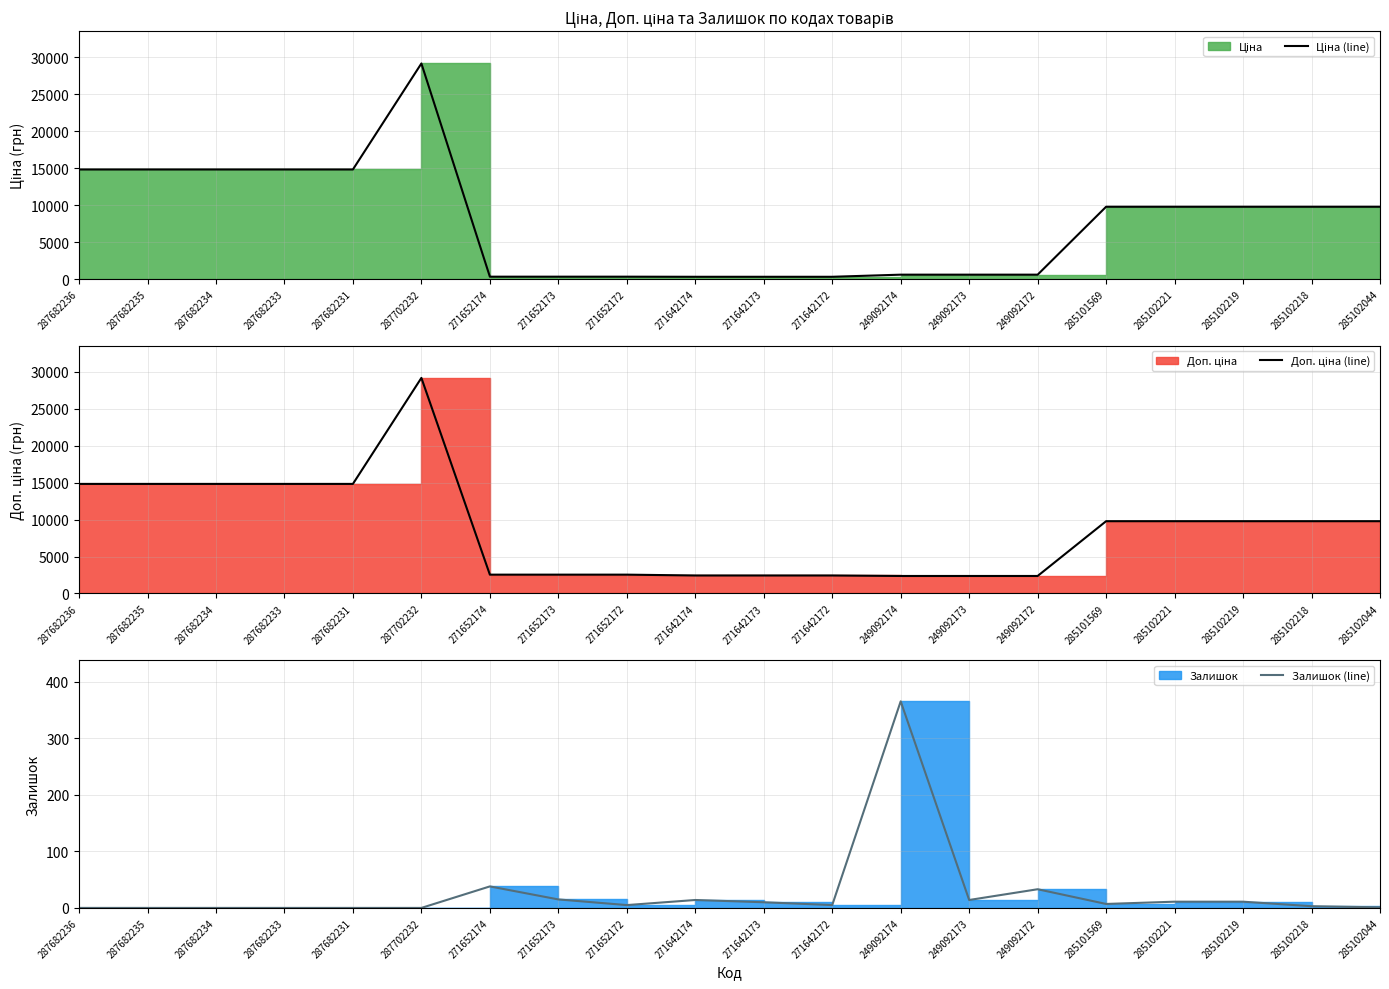

Reading left to right, extract all data points from this chart.

Ціна (line): 287682236=14817.6	287682235=14817.6	287682234=14817.6	287682233=14817.6	287682231=14817.6	287702232=29152.3	271652174=318.3	271652173=318.3	271652172=318.3	271642174=304.1	271642173=304.1	271642172=304.1	249092174=591.6	249092173=591.6	249092172=591.6	285101569=9775.5	285102221=9775.5	285102219=9775.5	285102218=9775.5	285102044=9775.5
Доп. ціна (line): 287682236=14817.6	287682235=14817.6	287682234=14817.6	287682233=14817.6	287682231=14817.6	287702232=29152.3	271652174=2546.4	271652173=2546.4	271652172=2546.4	271642174=2432.8	271642173=2432.8	271642172=2432.8	249092174=2366.5	249092173=2366.5	249092172=2366.5	285101569=9775.5	285102221=9775.5	285102219=9775.5	285102218=9775.5	285102044=9775.5
Залишок (line): 287682236=0.0	287682235=0.0	287682234=0.0	287682233=0.0	287682231=0.0	287702232=0.0	271652174=38.0	271652173=15.0	271652172=5.0	271642174=14.0	271642173=10.0	271642172=5.0	249092174=365.0	249092173=14.0	249092172=33.0	285101569=7.0	285102221=11.0	285102219=11.0	285102218=3.0	285102044=1.0